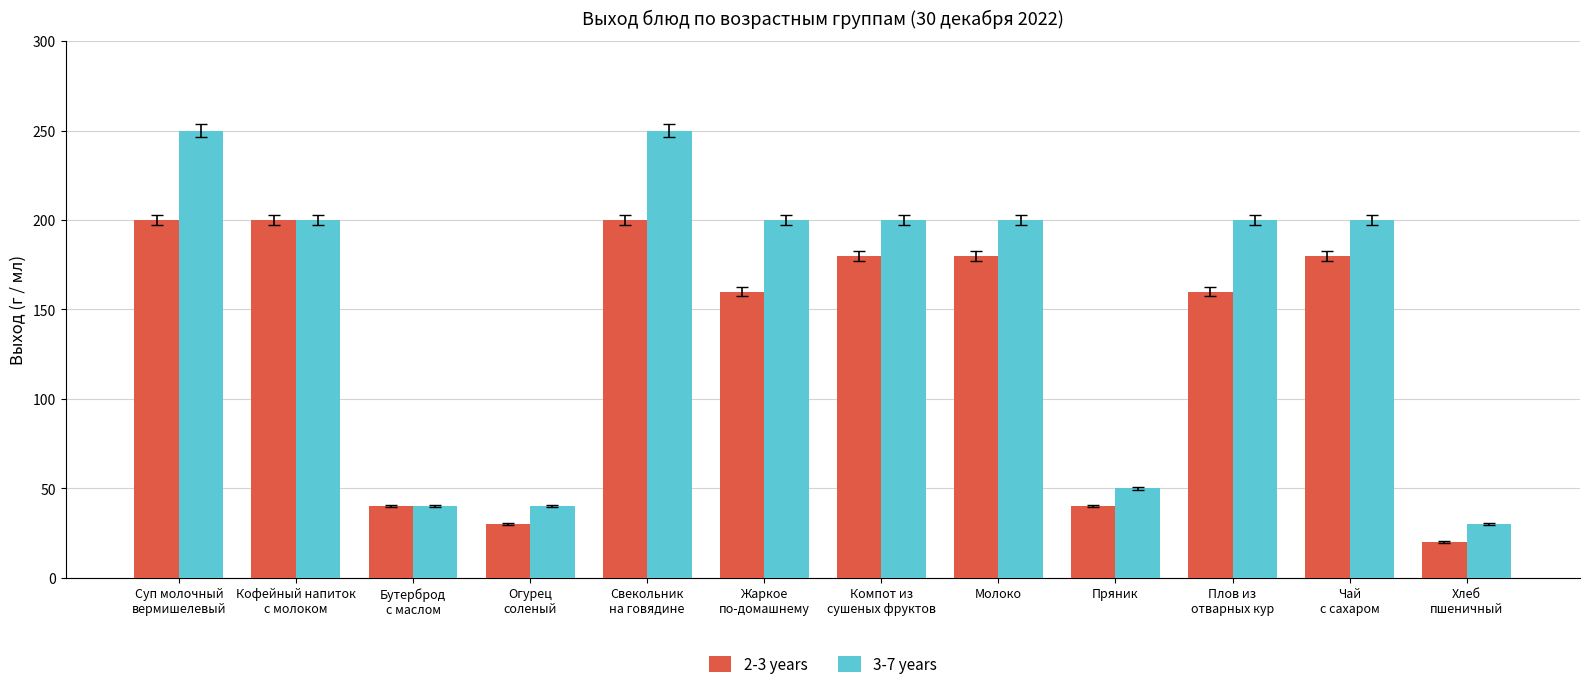

What are all the series names shown in the legend?

2-3 years, 3-7 years